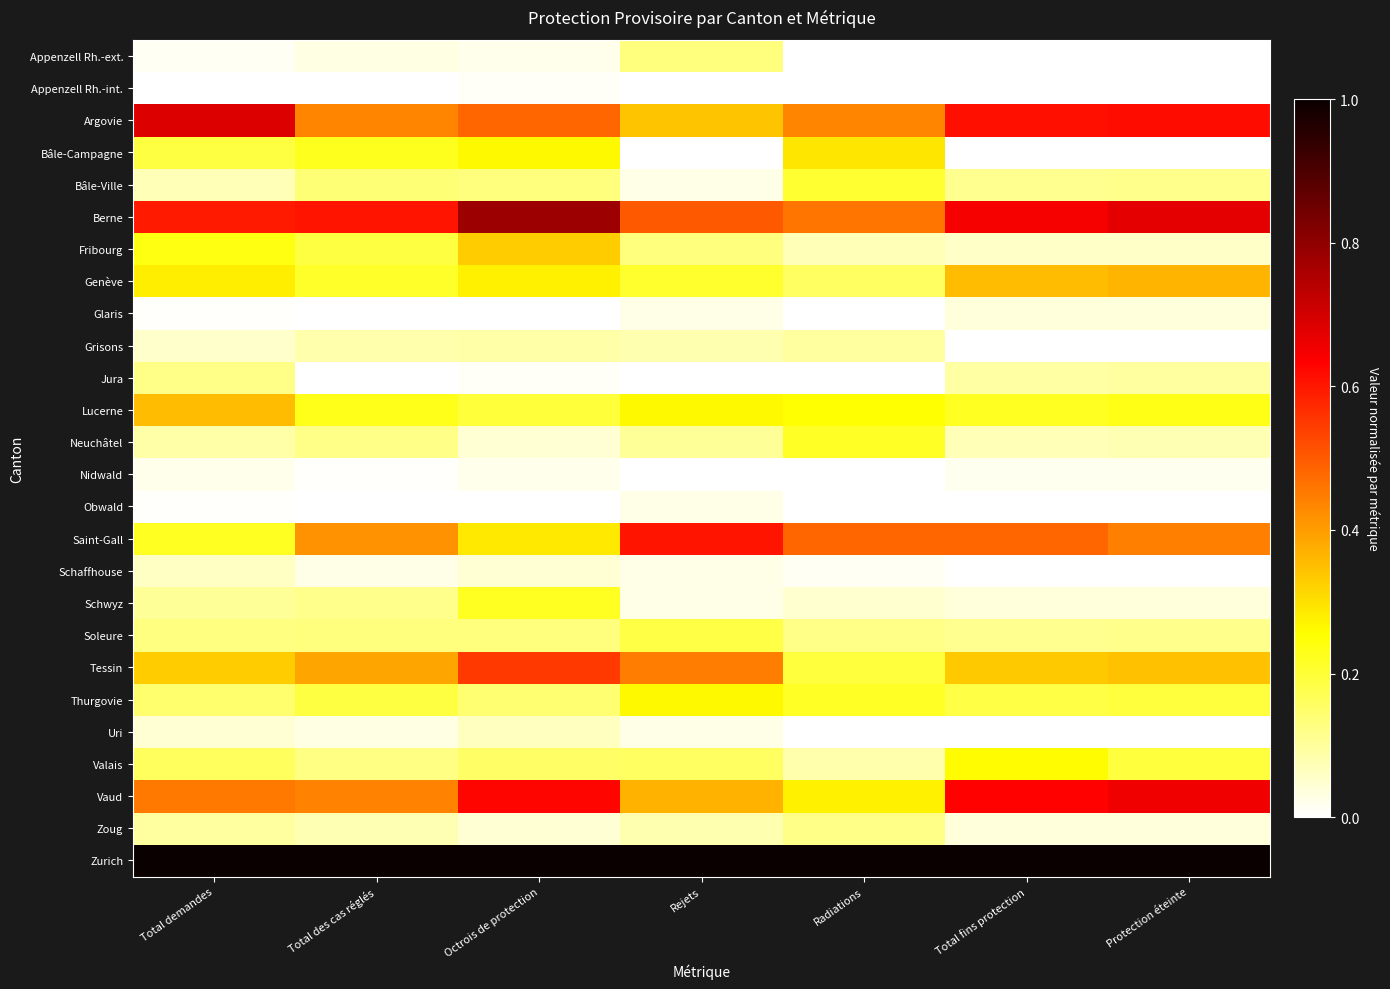

At which category is the sum across all series the highest?

Octrois de protection